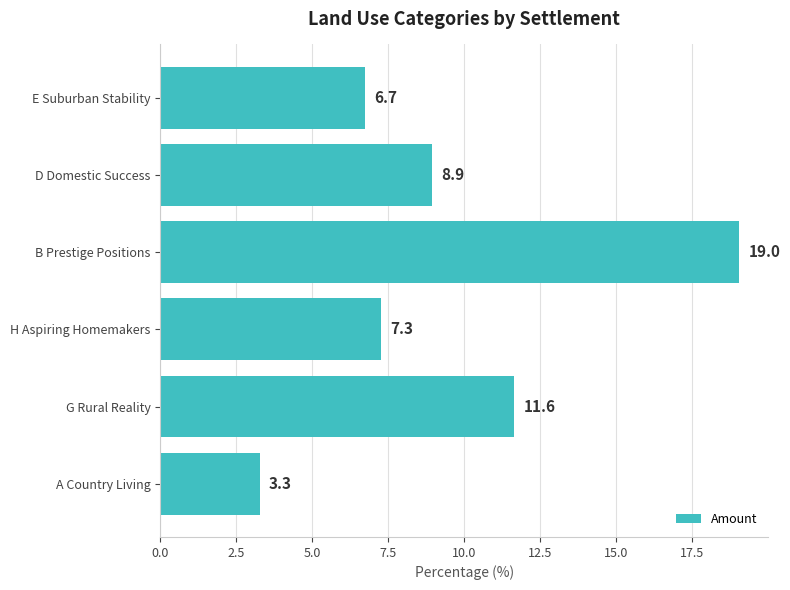

Reading top to bottom, transcribe all the data shown in this chart.

E Suburban Stability=6.7	D Domestic Success=8.9	B Prestige Positions=19.0	H Aspiring Homemakers=7.3	G Rural Reality=11.6	A Country Living=3.3